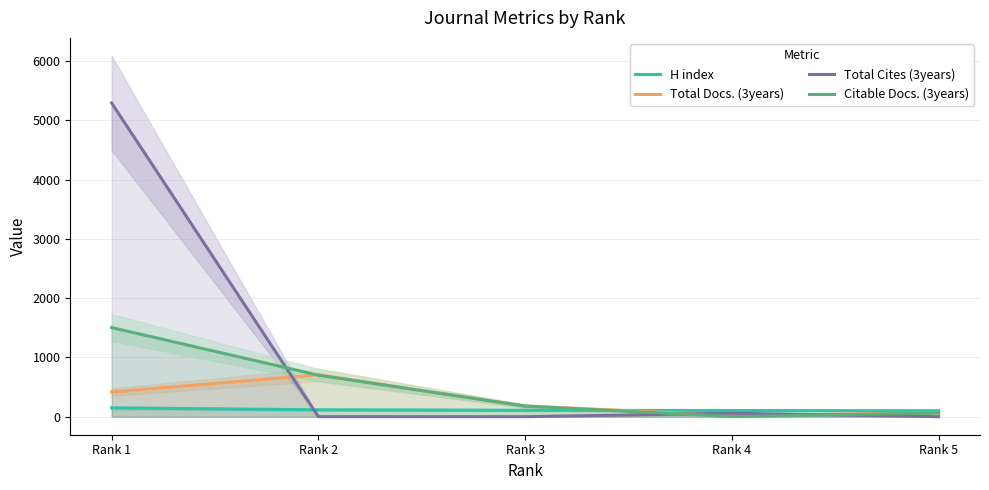

What is the spread (max minus min) of values at Rank 5?

100